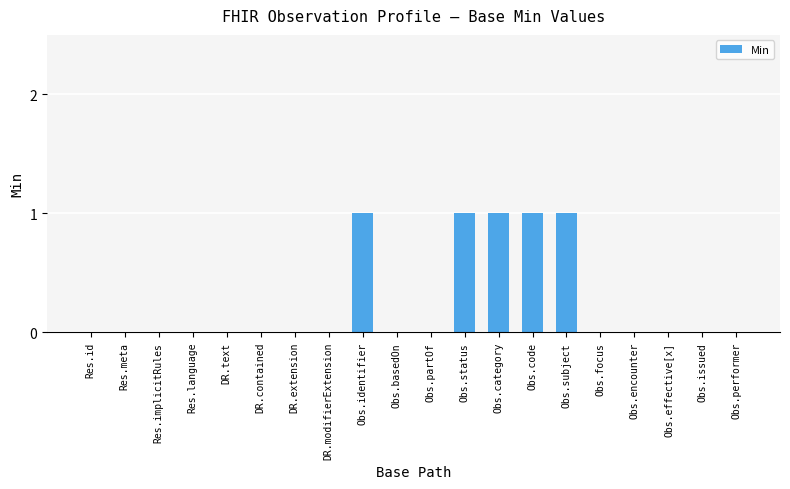

The value at Obs.focus is 0. True or false?

True